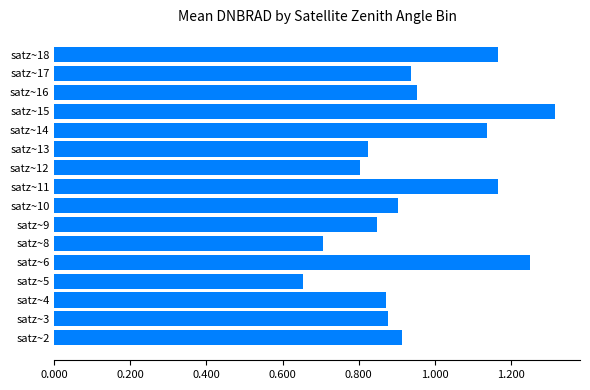

Which label corresponds to the largest value in the chart?

satz~15